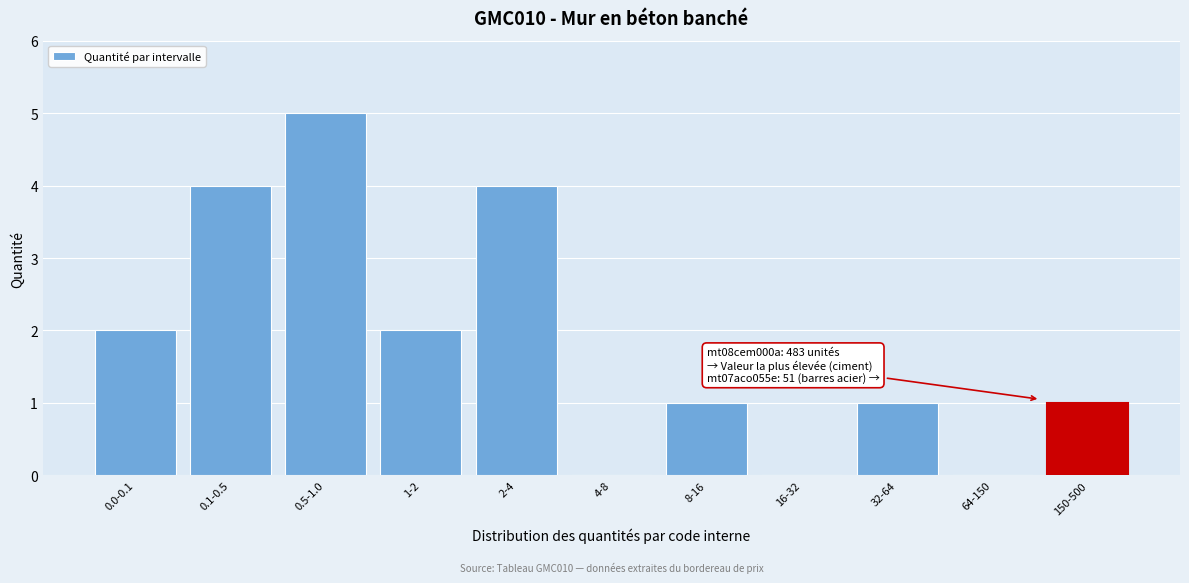

Reading left to right, transcribe all the data shown in this chart.

0.0-0.1=2	0.1-0.5=4	0.5-1.0=5	1-2=2	2-4=4	4-8=0	8-16=1	16-32=0	32-64=1	64-150=0	150-500=1